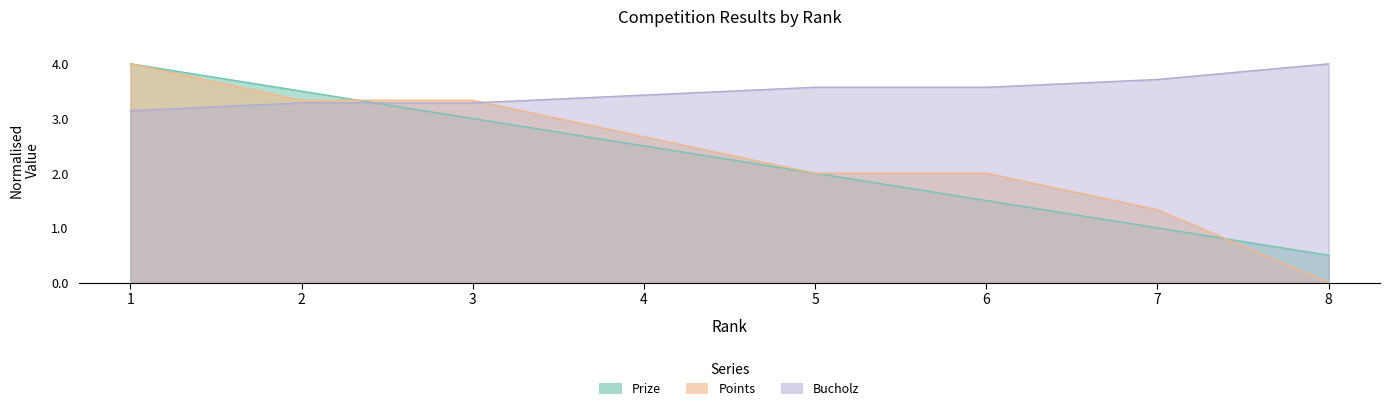

What value does the Bucholz series have at 2?

3.3